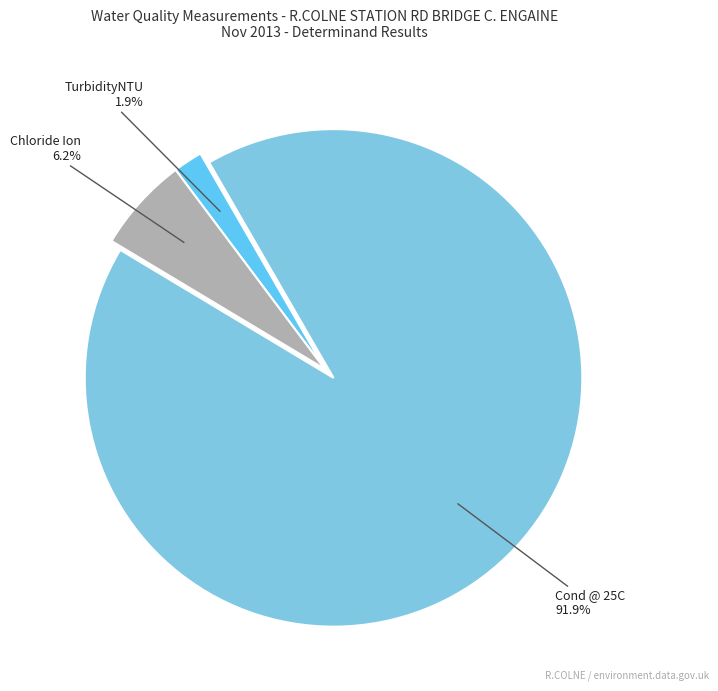

To the nearest percent, what is the difference between the largest and smallest slice percentages?

90%